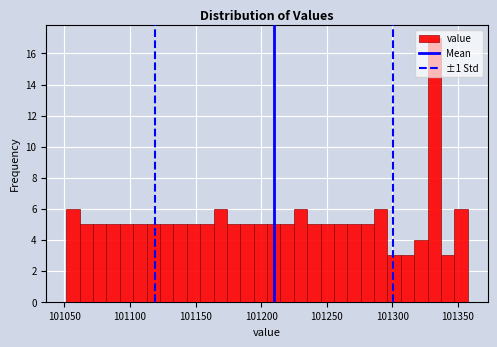

Around what value on the x-axis is the tallest bar? Give the approximate position of its centre, as read against the axis.

101330